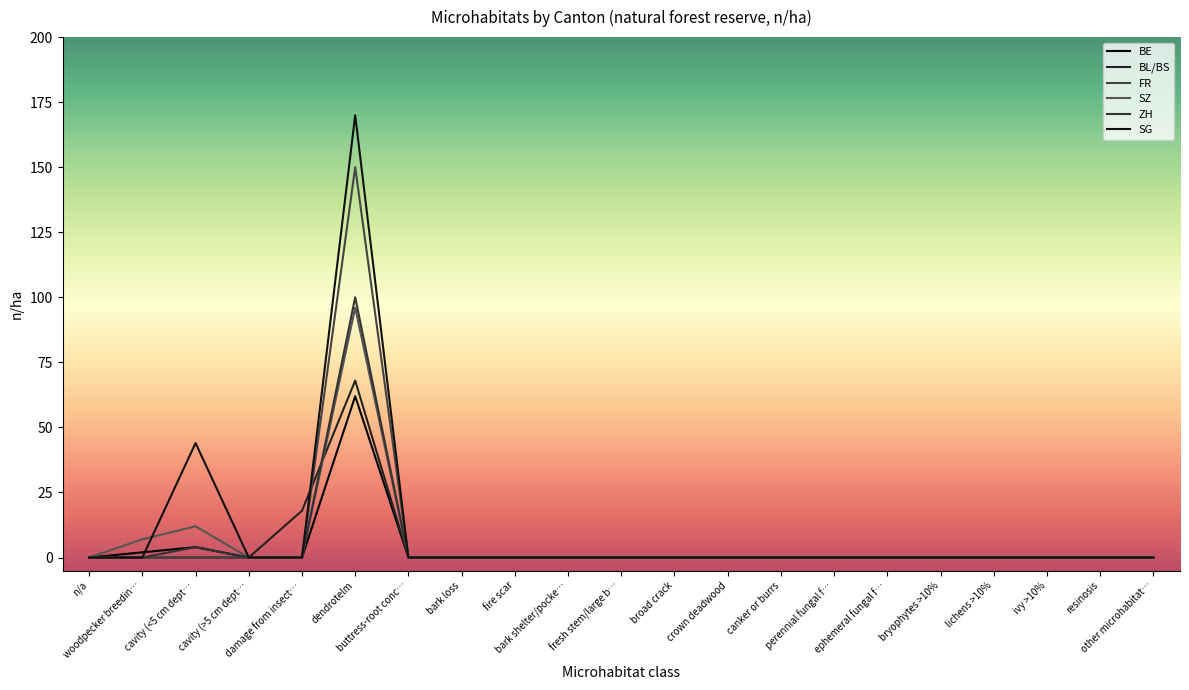

What is the label of the 7th point from the left?

buttress-root conc…